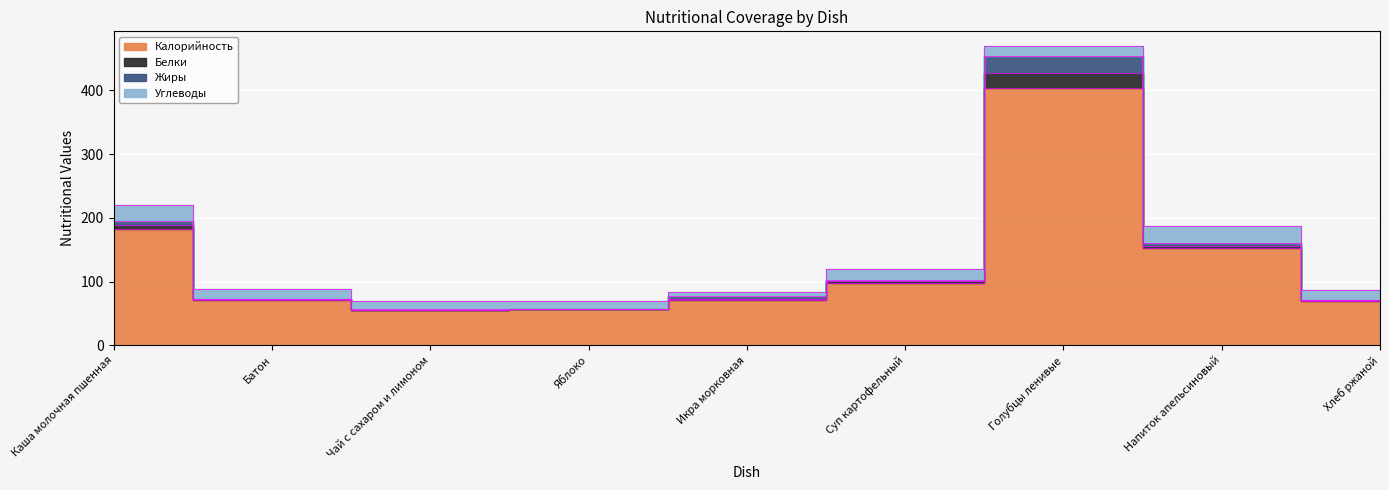

What is the spread (max minus min) of values at Хлеб ржаной?

69.3